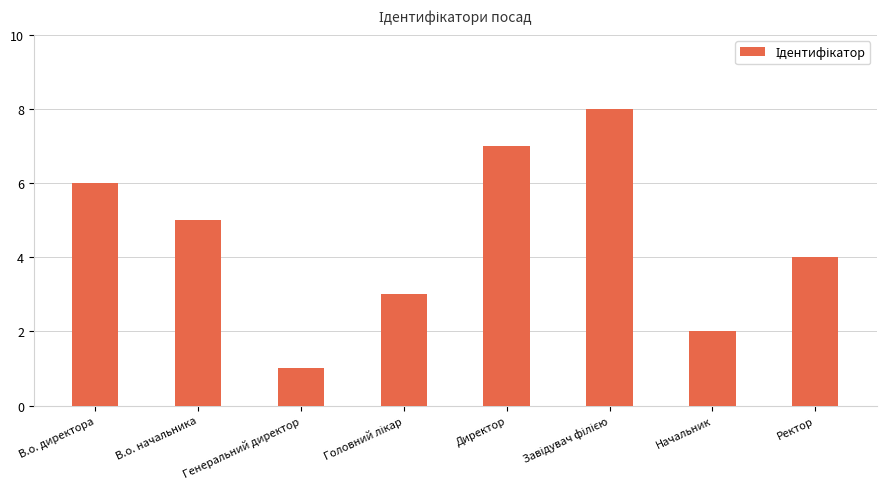

What is the difference between the values at В.о. начальника and Генеральний директор?

4